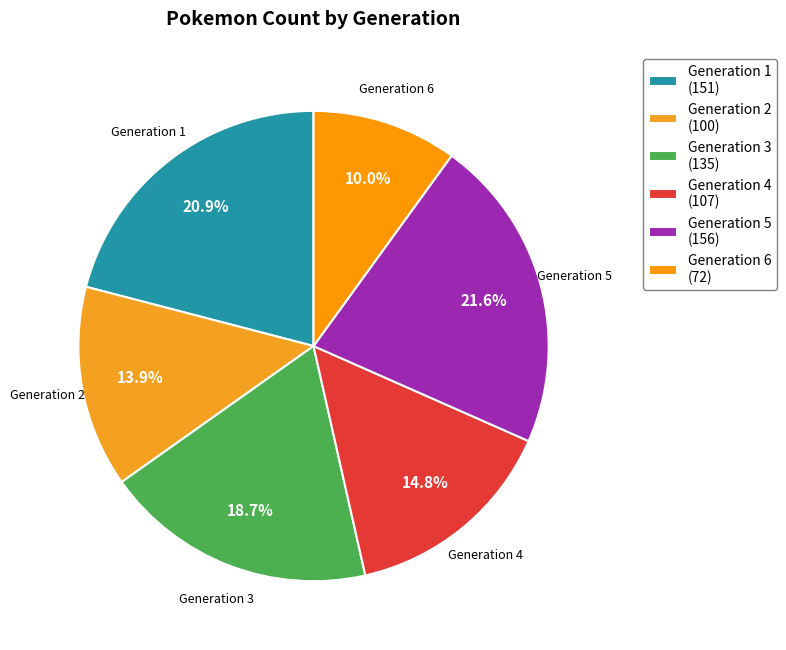

To the nearest percent, what portion does Generation 1 represent?

21%